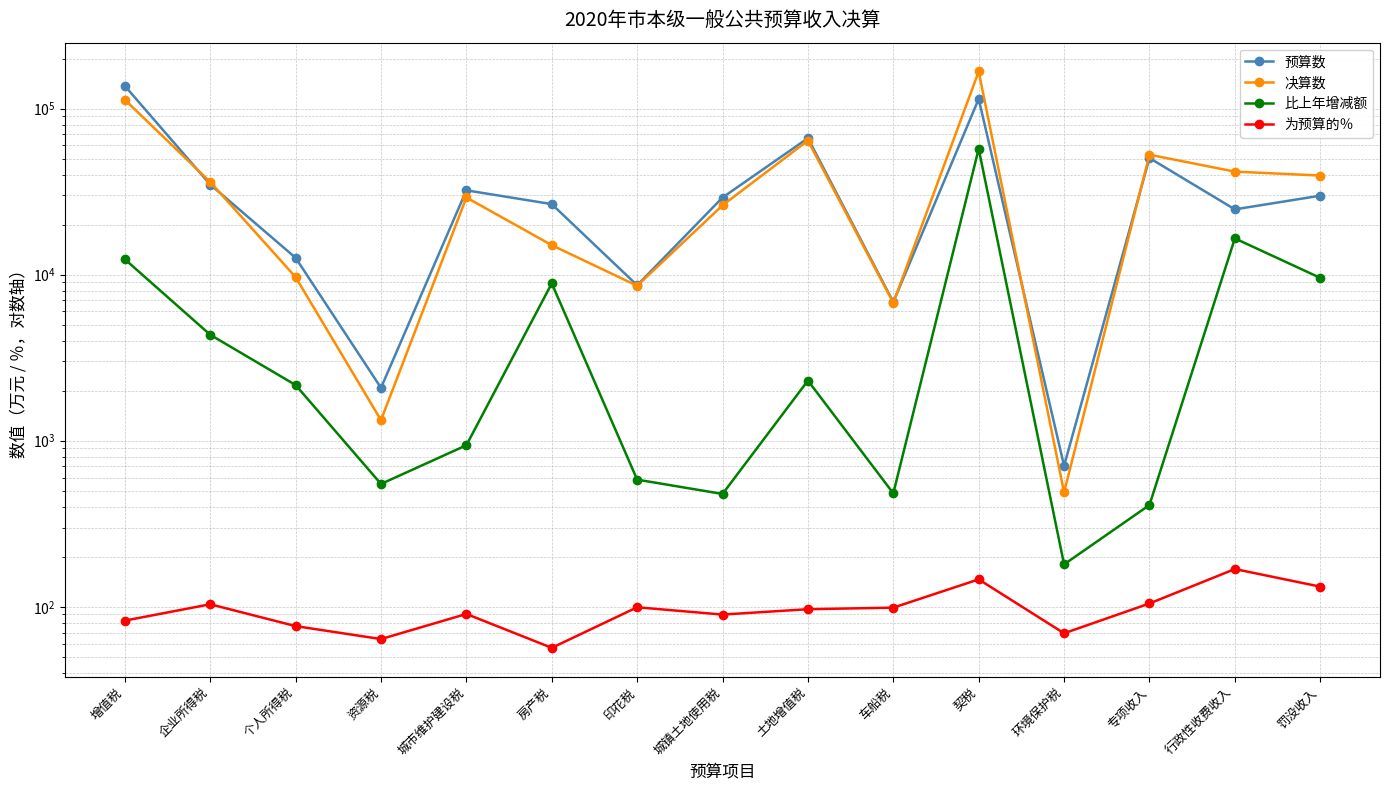

True or false: 为预算的％ and 决算数 intersect in this chart.

False